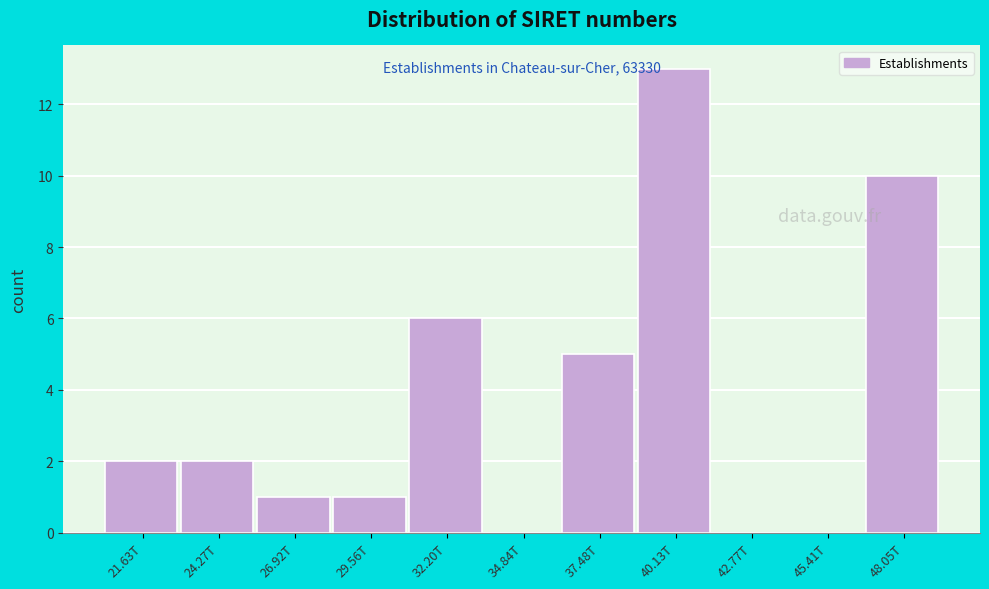

Reading left to right, transcribe all the data shown in this chart.

21.63T=2	24.27T=2	26.92T=1	29.56T=1	32.20T=6	34.84T=0	37.48T=5	40.13T=13	42.77T=0	45.41T=0	48.05T=10